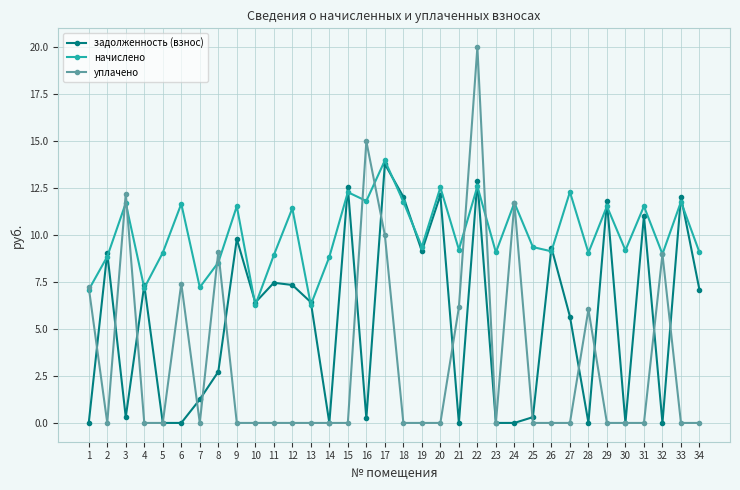

What is the value of the задолженность (взнос) point at the 27th from the left?

5.7